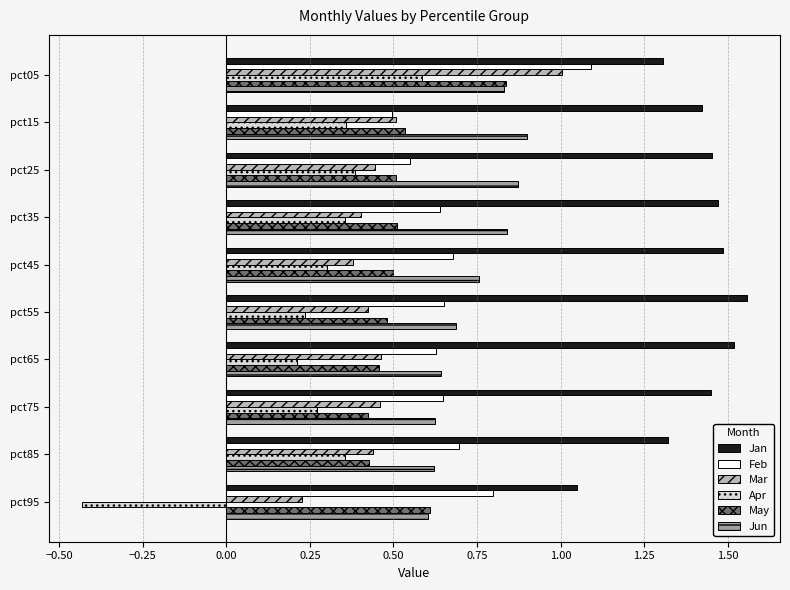

Which series has the largest range (max minus min)?

Apr